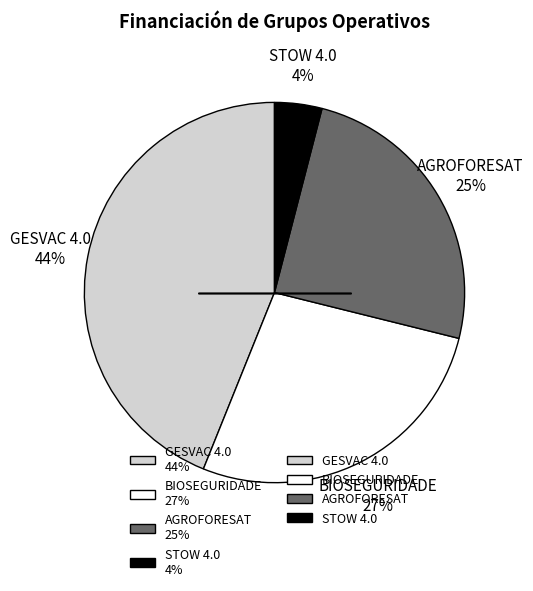

Count the number of slices in the pie.

4